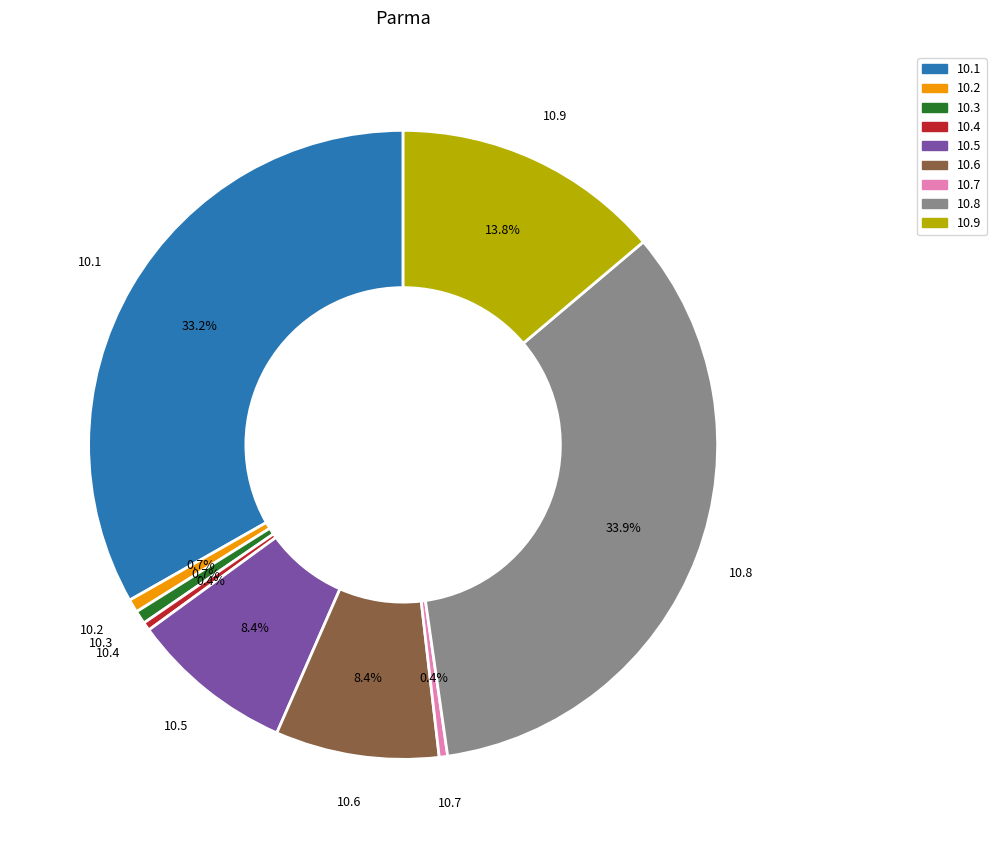

What is the total percentage of 10.8 and 10.2?

34.6%